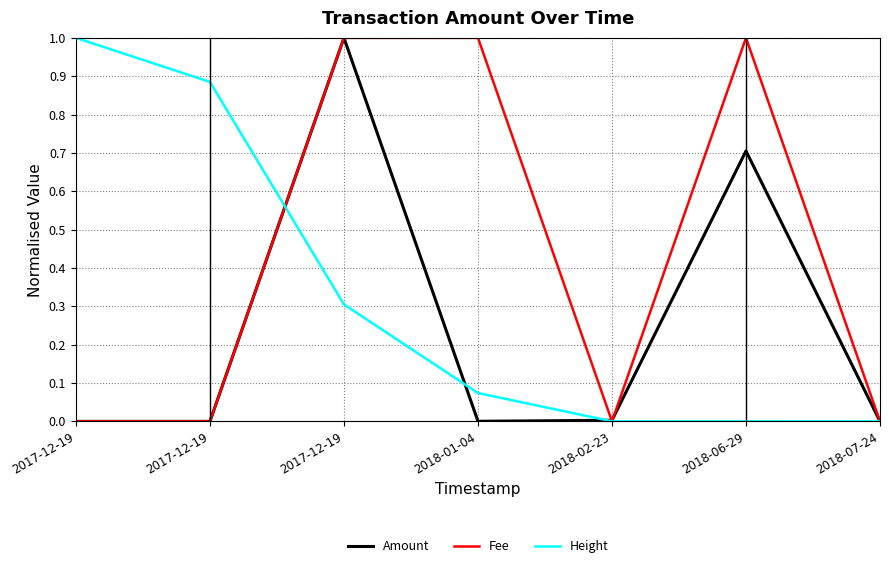

Which category has the lowest value in the Amount series?

2017-12-19